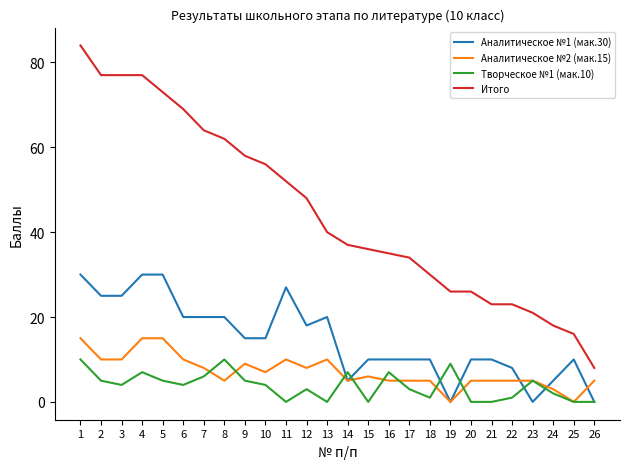

Which series has the widest spread of values?

Итого